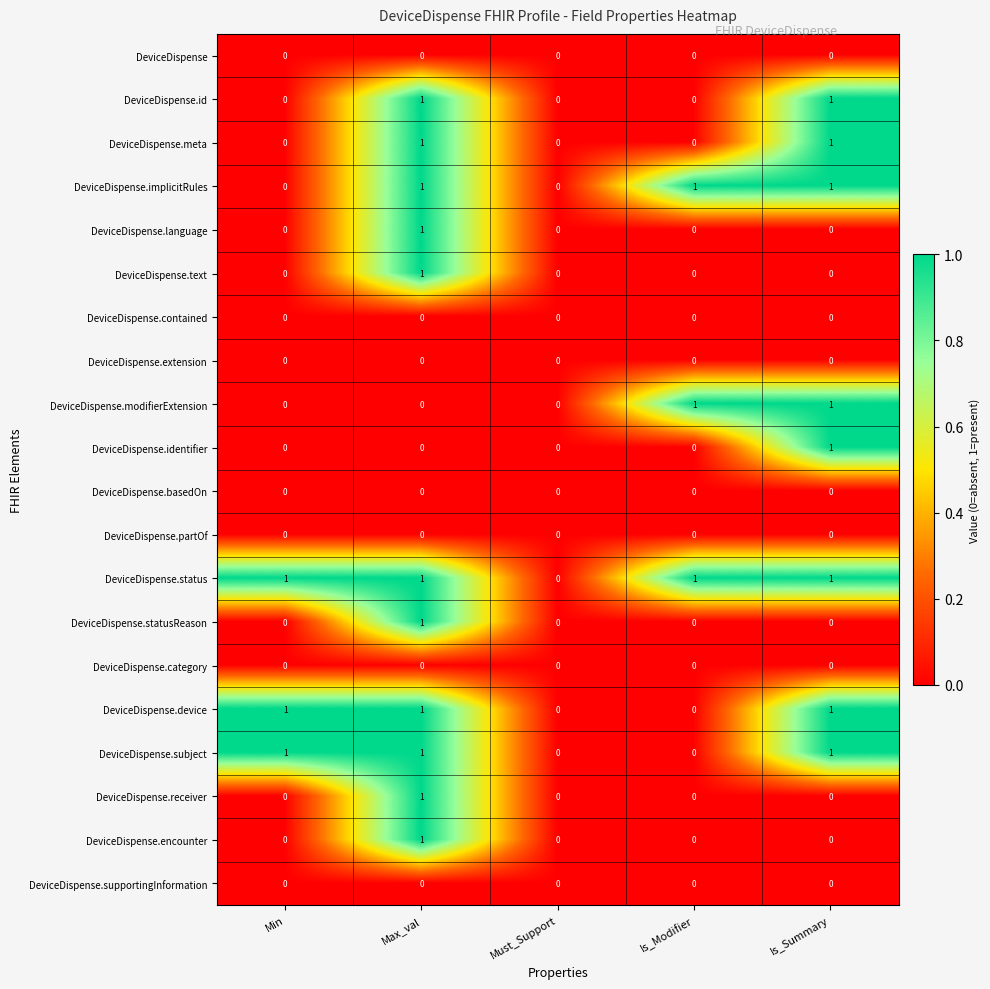

What is the sum of all DeviceDispense.implicitRules values?

3